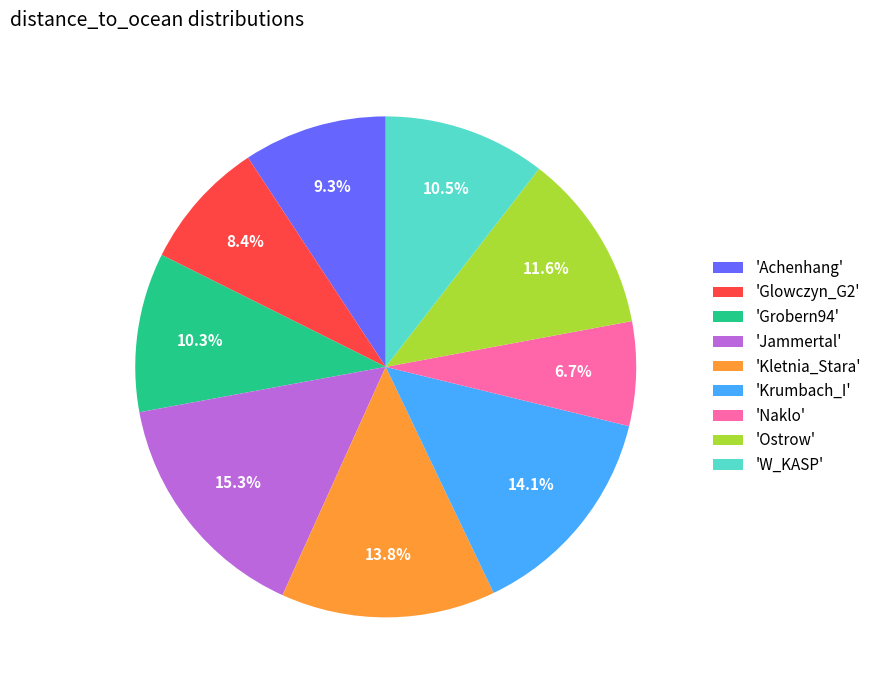

Combined, what portion of the pie is 'Jammertal' and 'Krumbach_I'?

29.4%